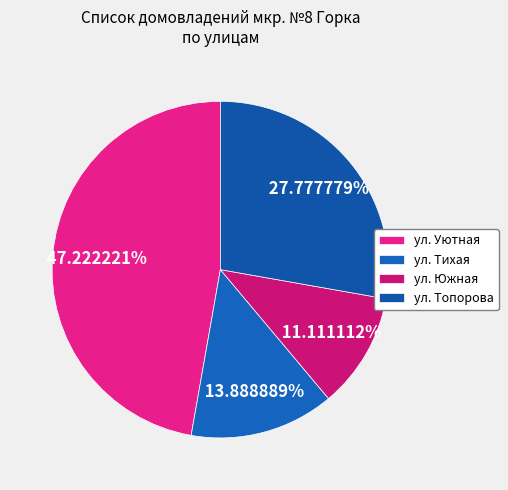

Count the number of slices in the pie.

4